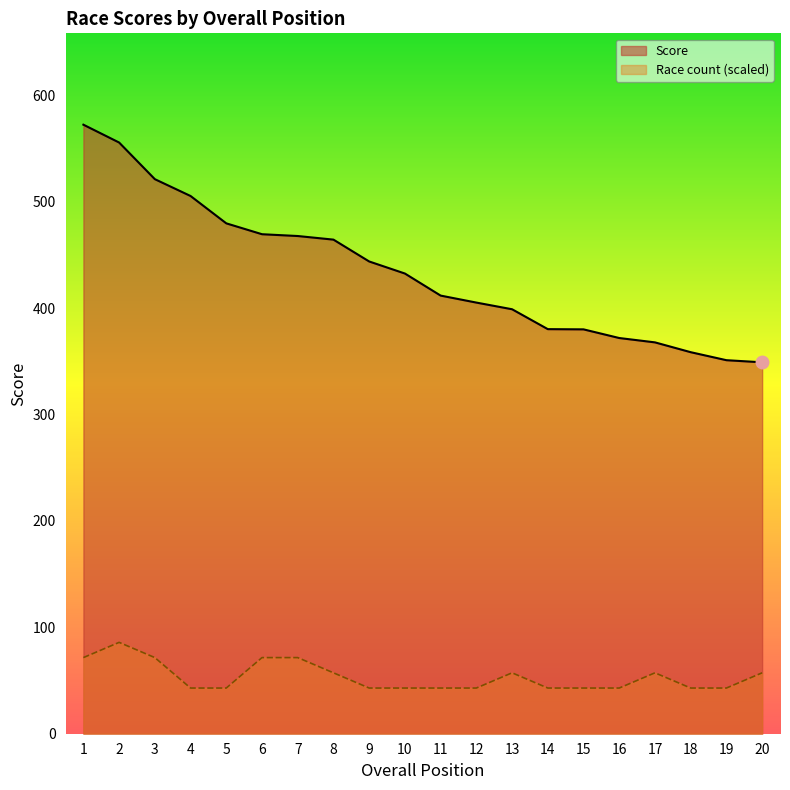

Rank the series by their average value, from lowest to highest.

Race count (scaled), Score